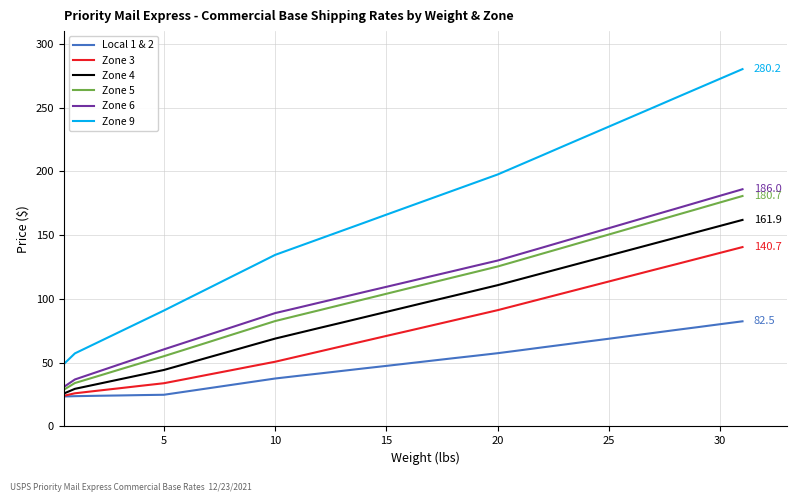

How many lines are shown in the chart?

6